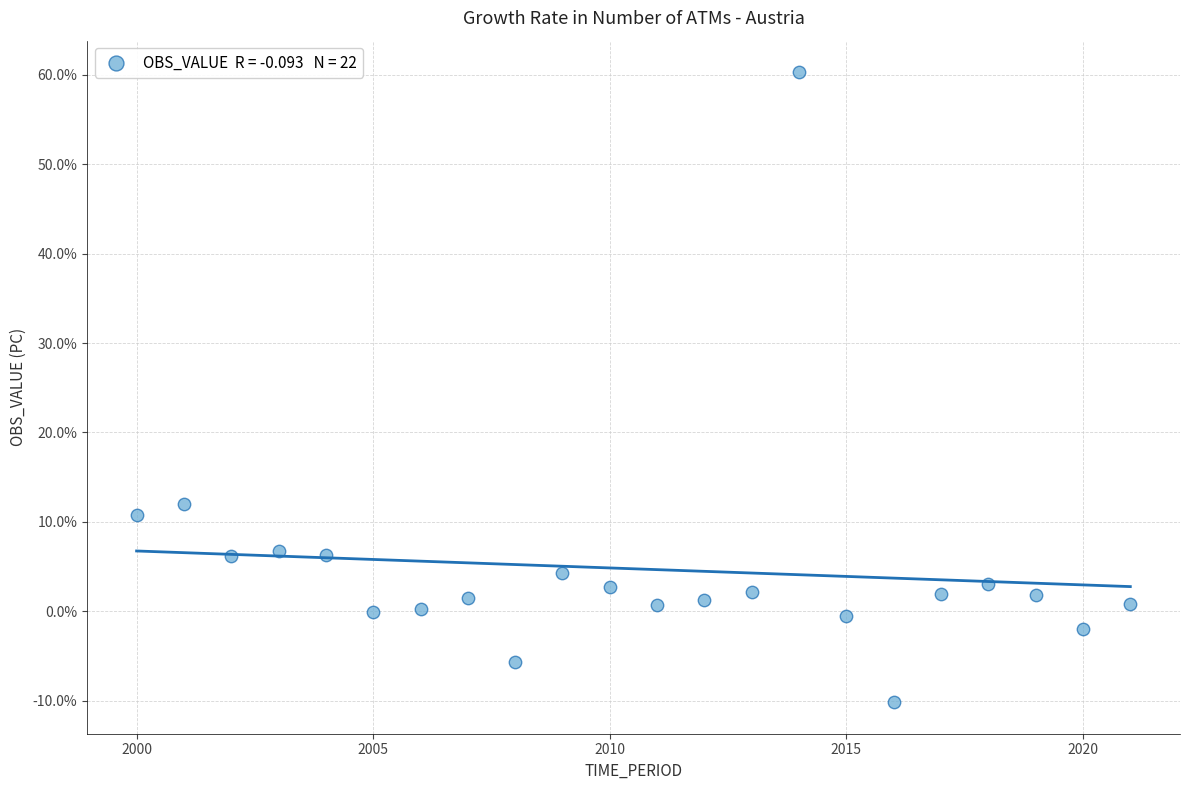

What is the range of Y values (max minus min)?

70.5